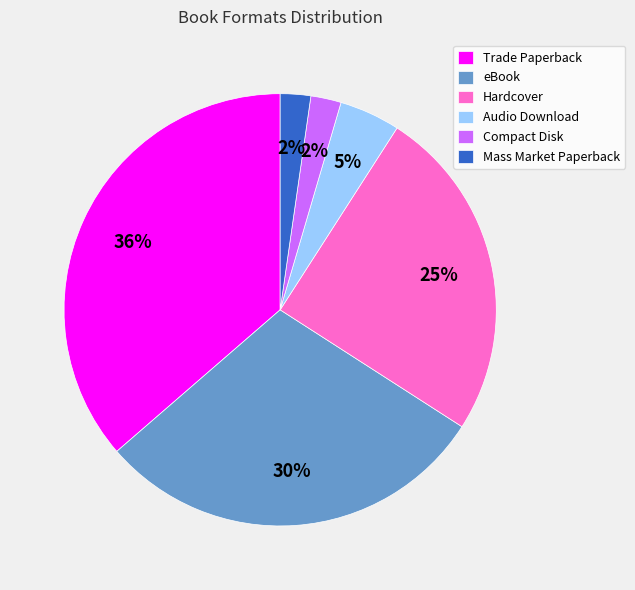

To the nearest percent, what is the average slice percentage?

17%